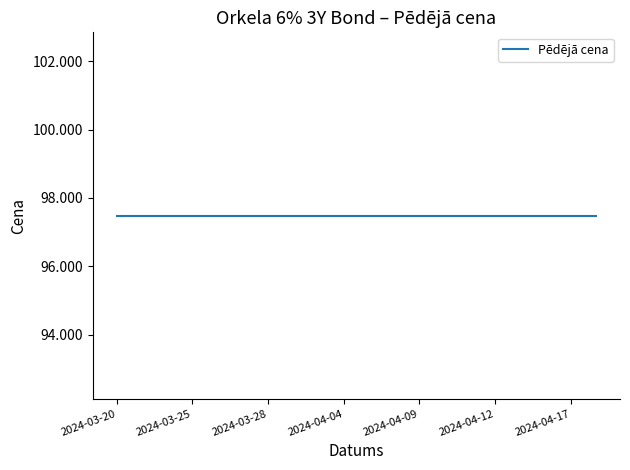

The value of Pēdējā cena at 2024-03-25 is 32.0. True or false?

False